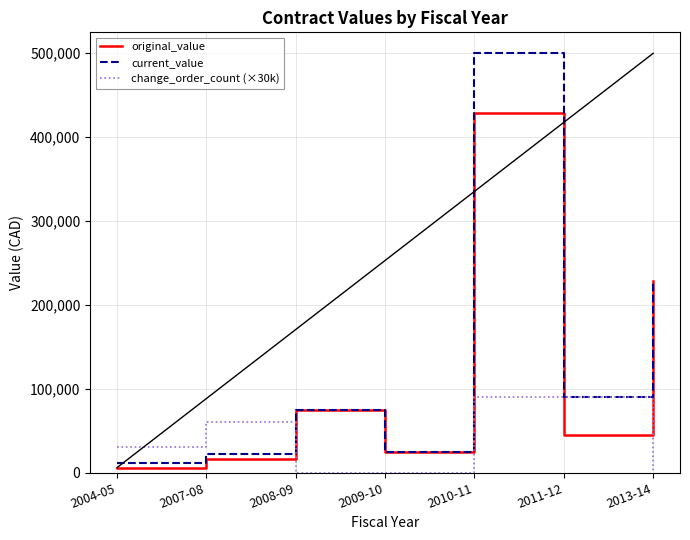

What are all the series names shown in the legend?

original_value, current_value, change_order_count (×30k)